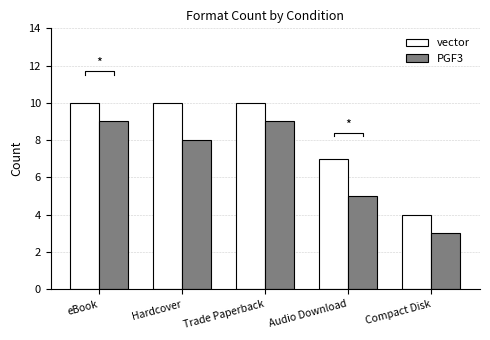

What is the lowest value of the PGF3 series?

3